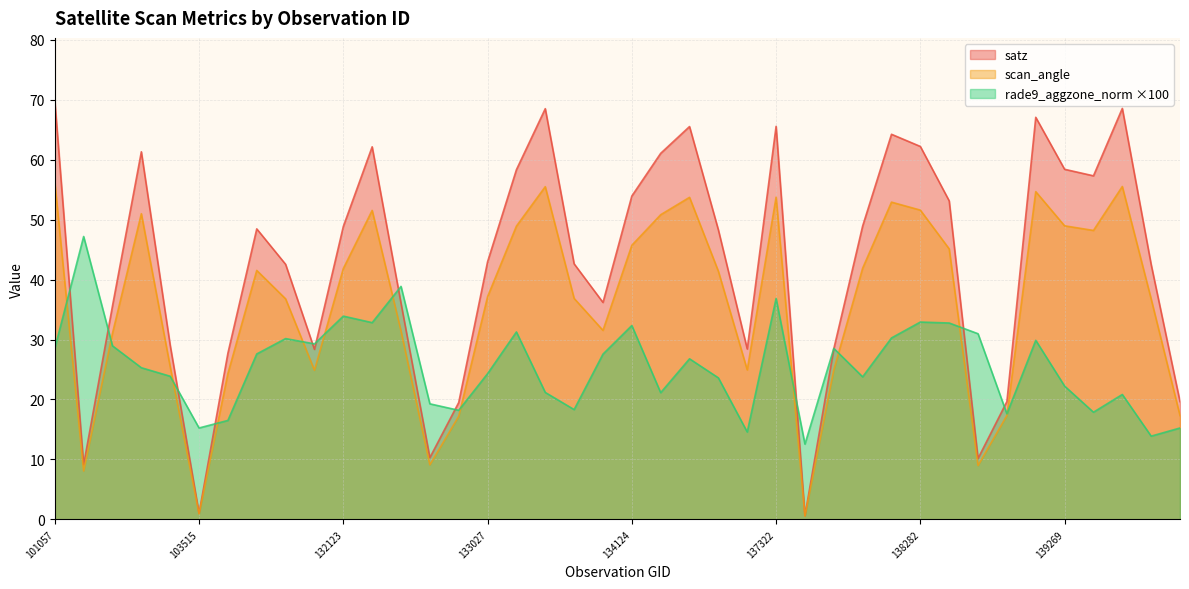

Does the chart display data point markers on the line(s)?

No